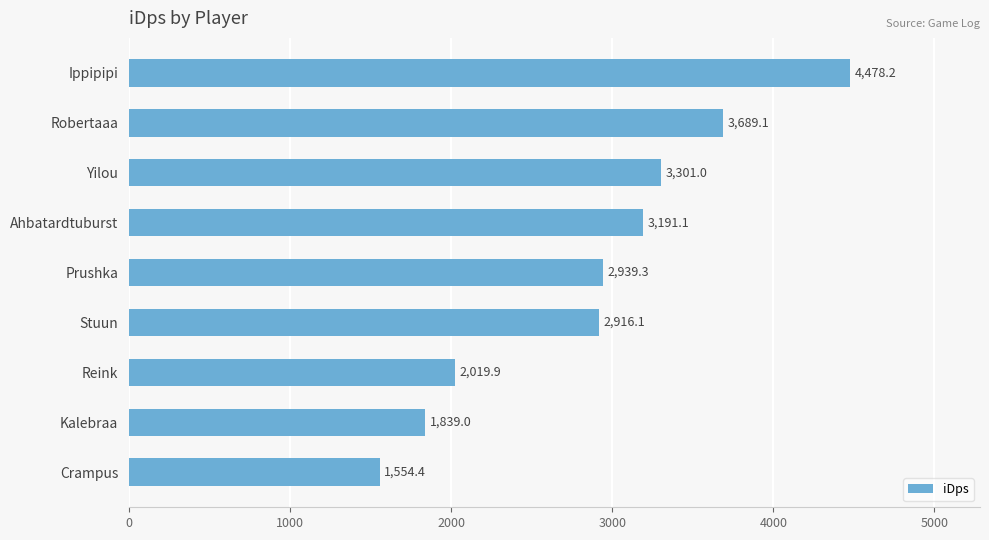

What is the sum of all values?

25928.2